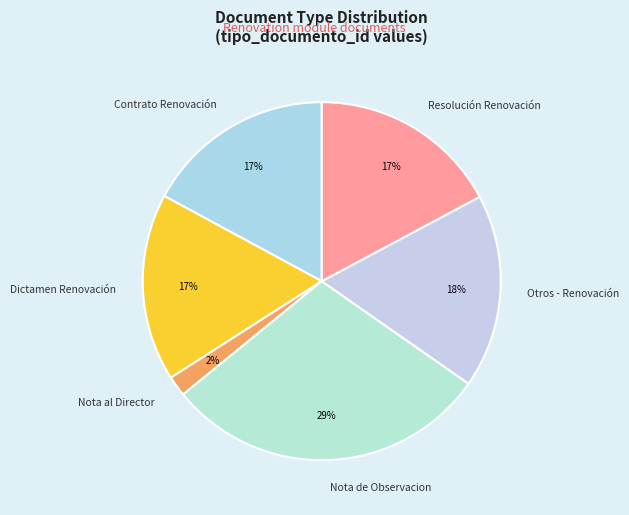

To the nearest percent, what percentage of the pie is Dictamen Renovación?

17%